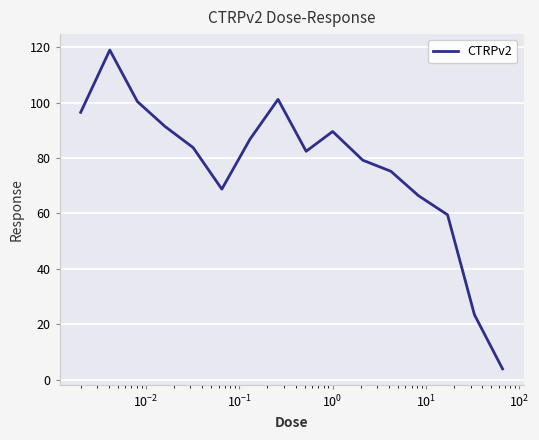

What is the smallest value displayed?

3.9